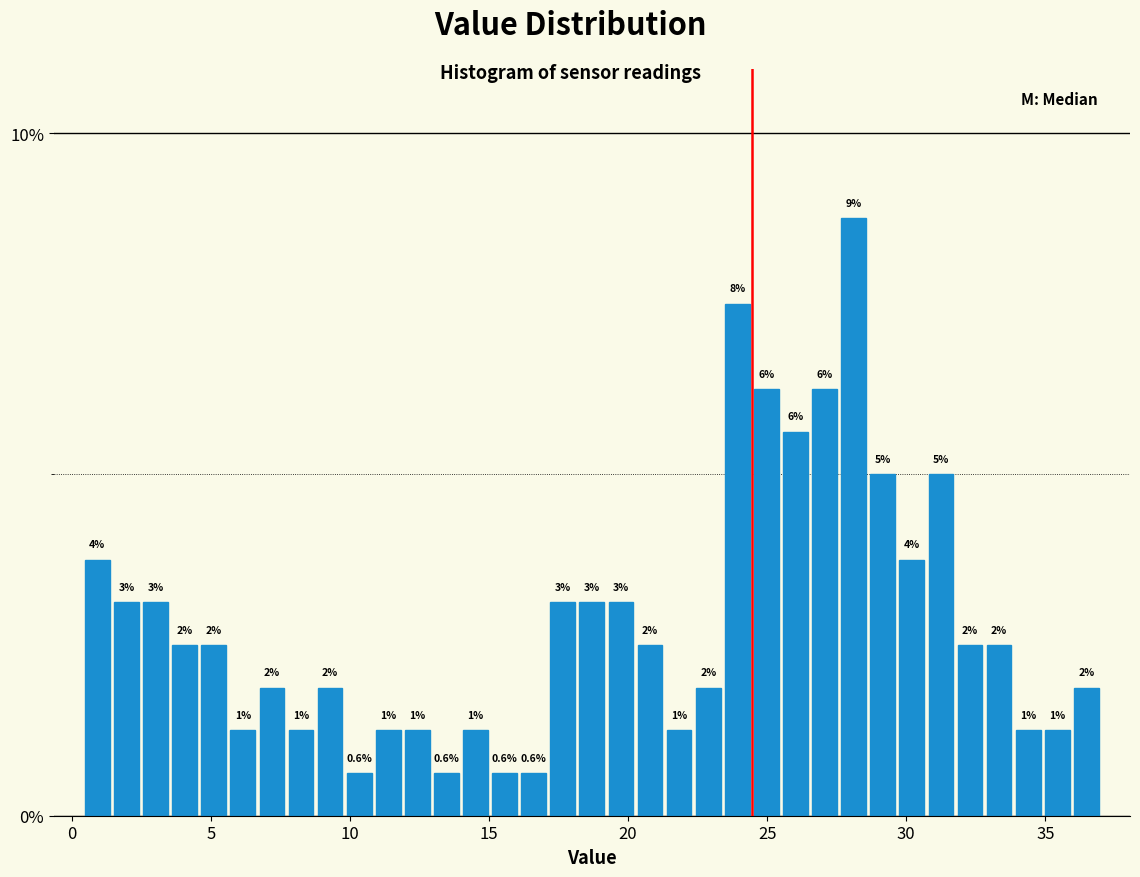

Around what value on the x-axis is the tallest bar? Give the approximate position of its centre, as read against the axis.

28.0